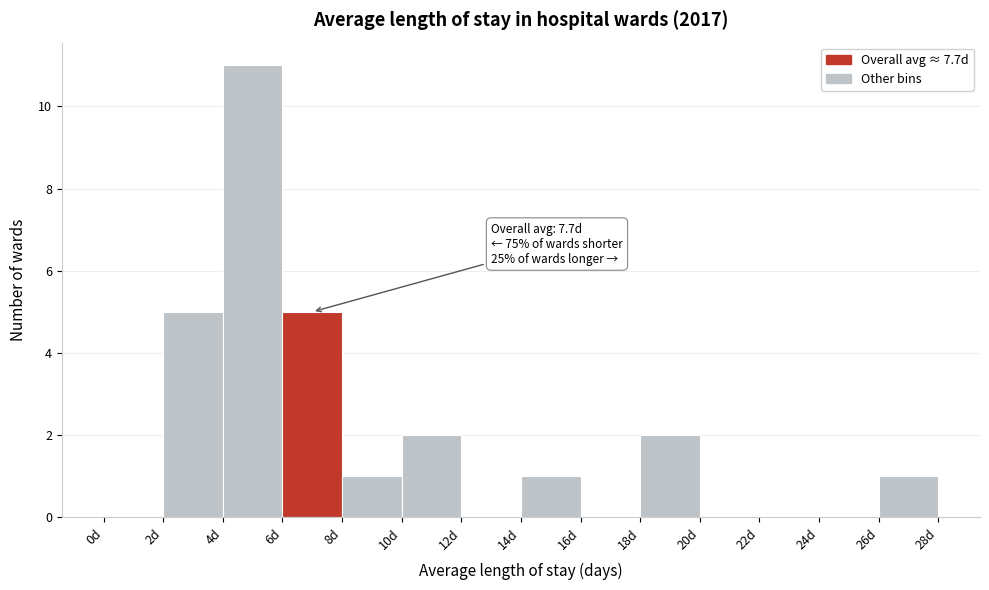

Which range on the x-axis has the tallest bar?

4 to 6